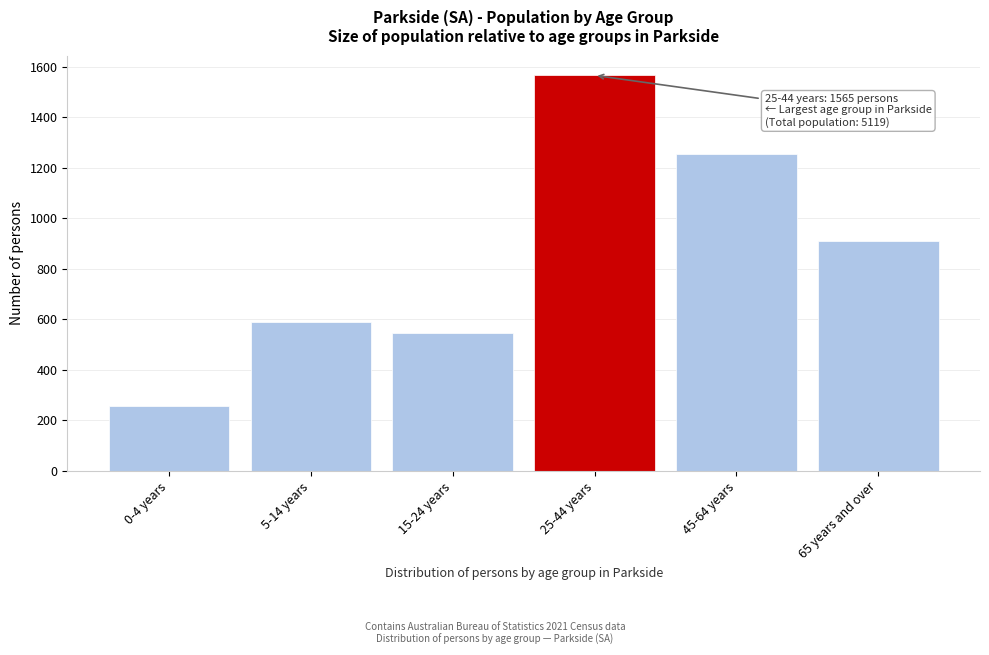

Reading right to left, list all the values displayed in this chart.

65 years and over=911	45-64 years=1252	25-44 years=1565	15-24 years=544	5-14 years=590	0-4 years=257